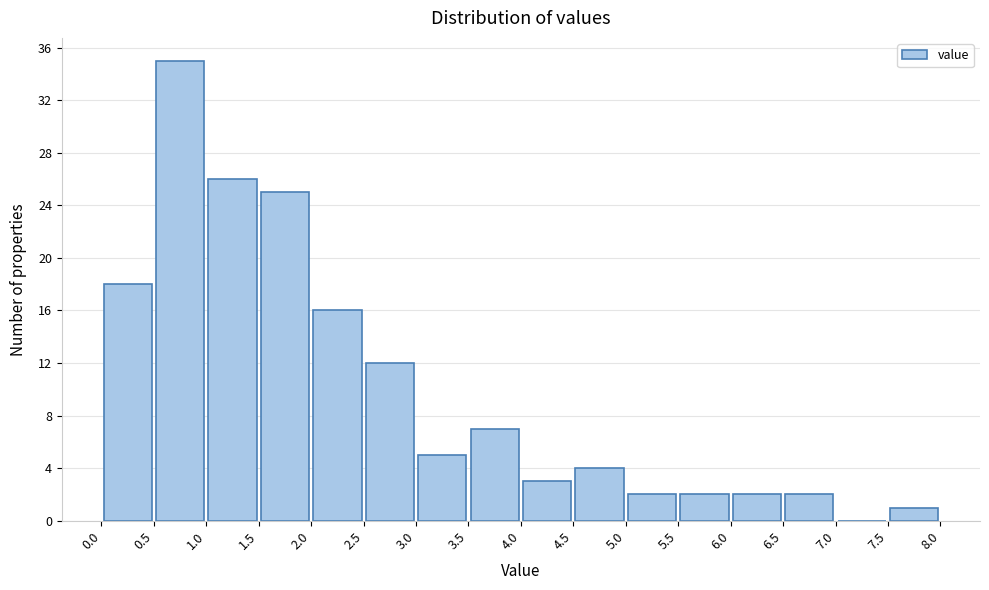

How tall is the bar that spans 3.5 to 4.0 on the x-axis? The values are not printed on the chart, so give them approximately, as read against the axis.

7